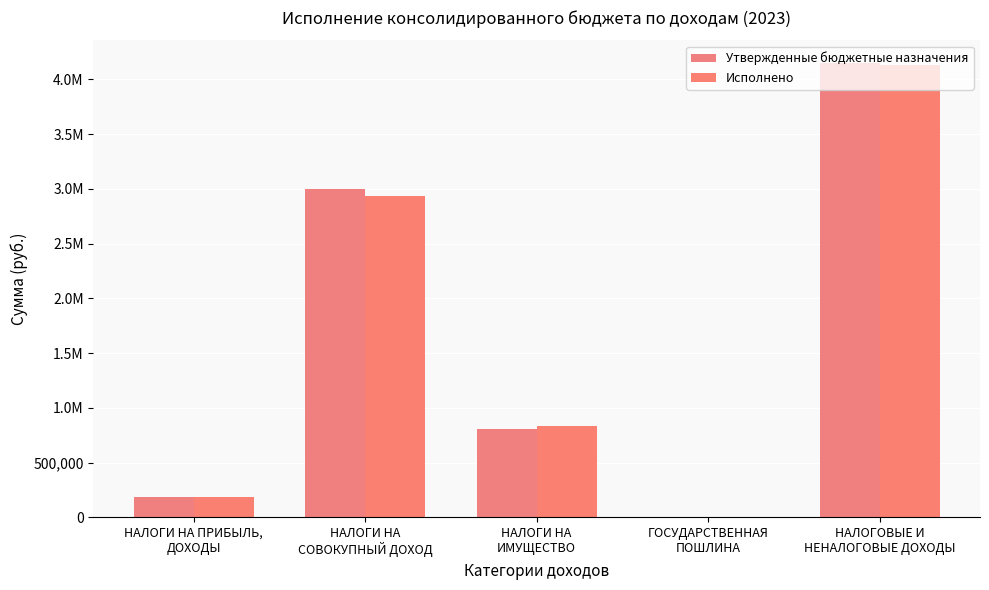

What is the label of the 1st bar from the right?

НАЛОГОВЫЕ И
НЕНАЛОГОВЫЕ ДОХОДЫ